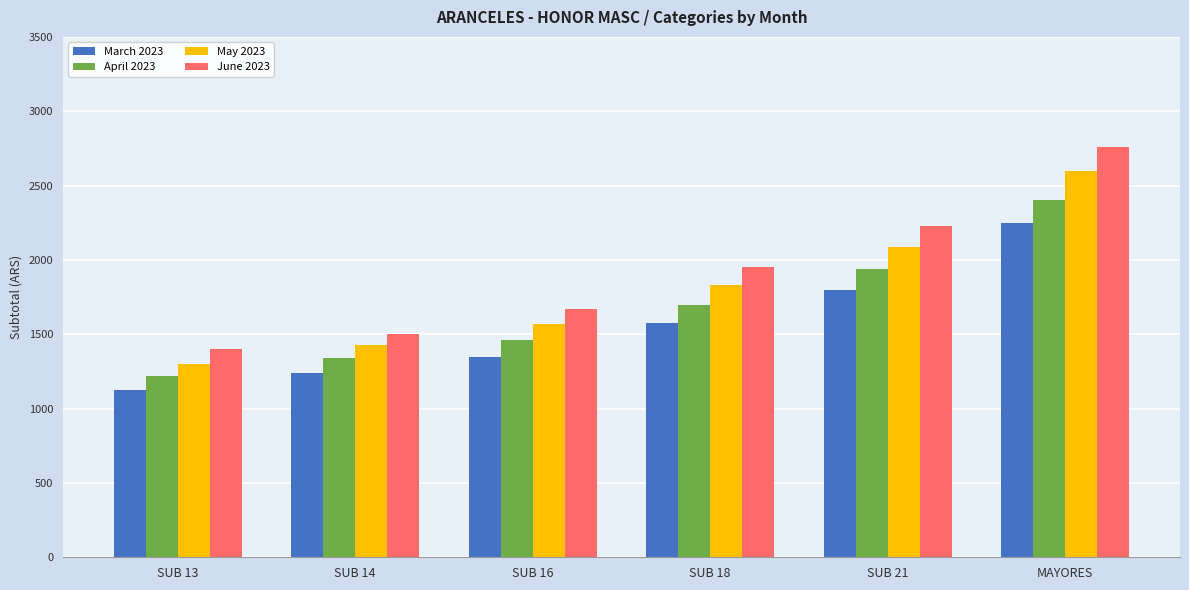

What is the sum of the June 2023 values at SUB 18 and SUB 14?

3450